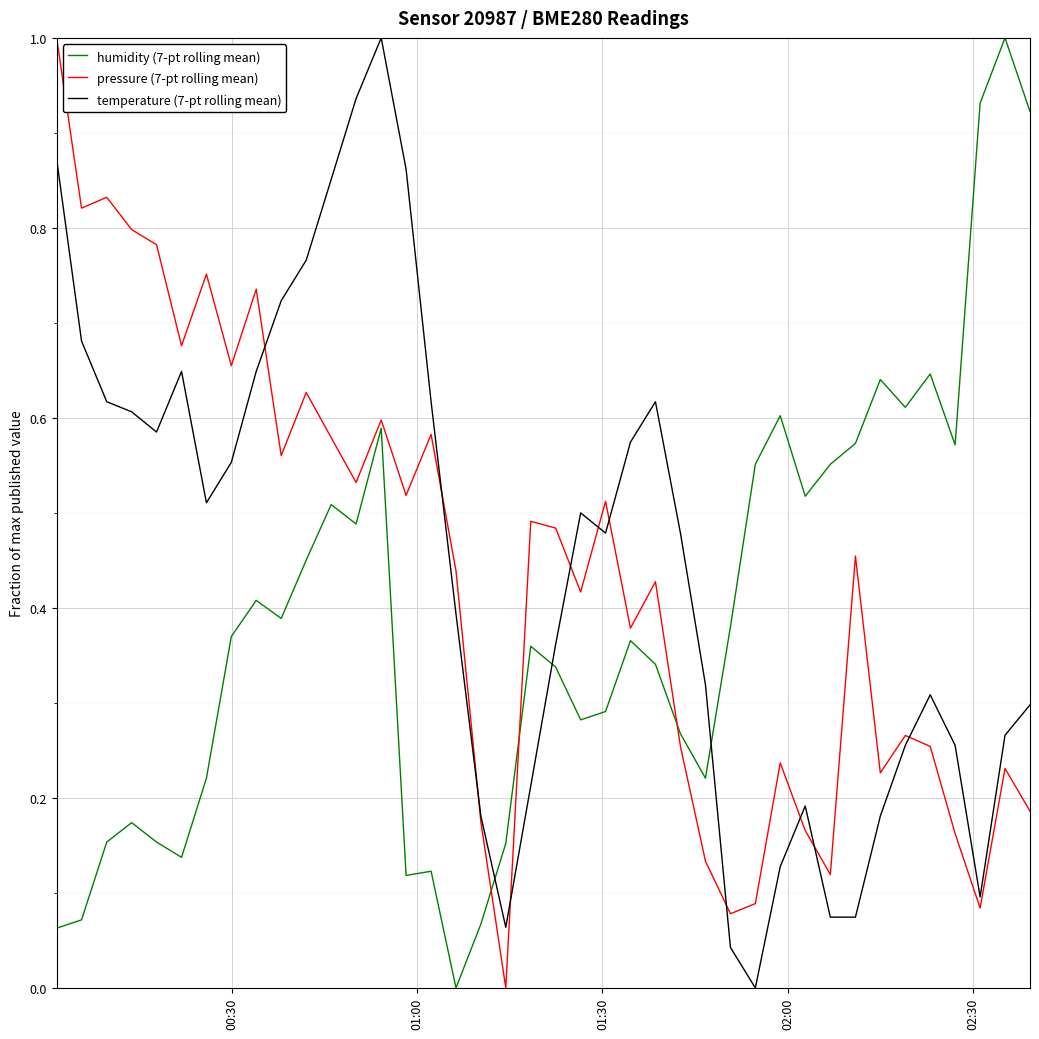

What is the maximum value shown in the chart?

1.0